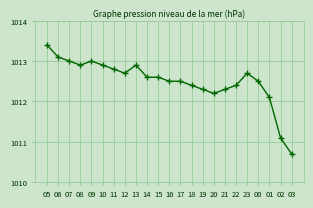

Where does the data first go above 1012?

05